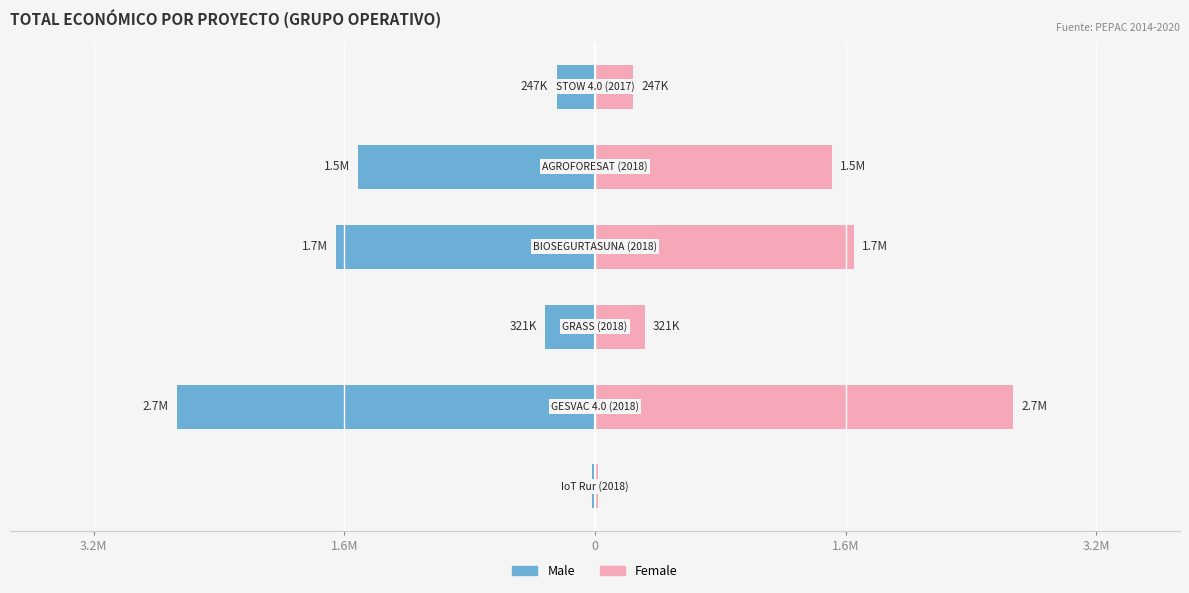

How many values in the Female series are below 1525786?

3